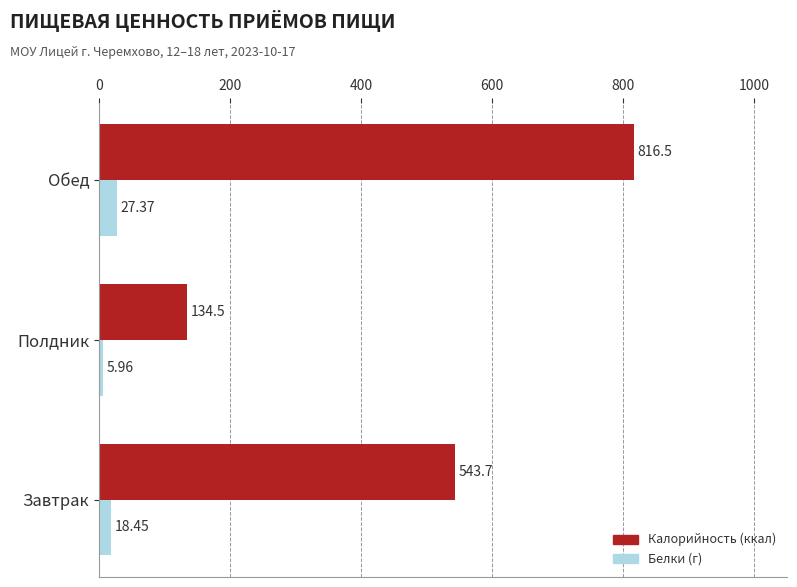

What is the difference between the highest and lowest values at Полдник?

128.5